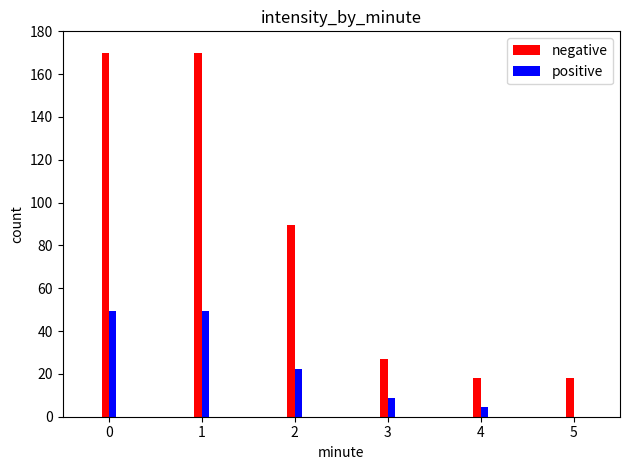

Reading left to right, extract all data points from this chart.

negative: 170.0	170.0	89.5	26.8	17.9	17.9
positive: 49.2	49.2	22.4	8.9	4.5	0.0